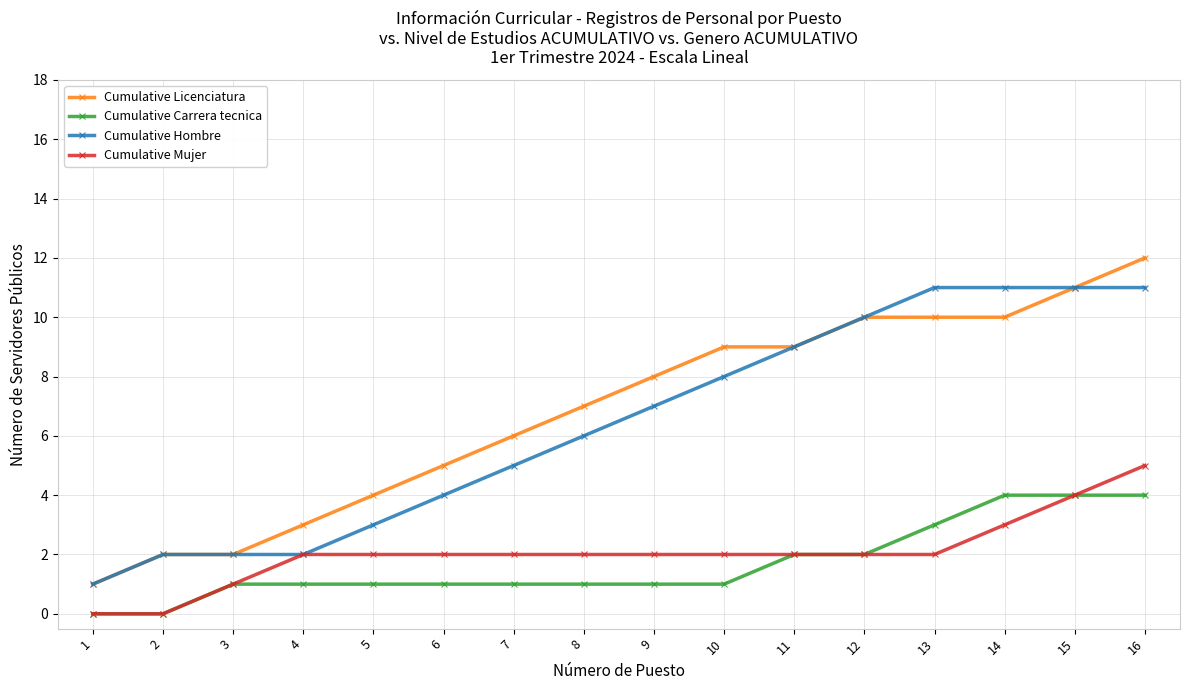

What is the spread (max minus min) of values at 16?

8